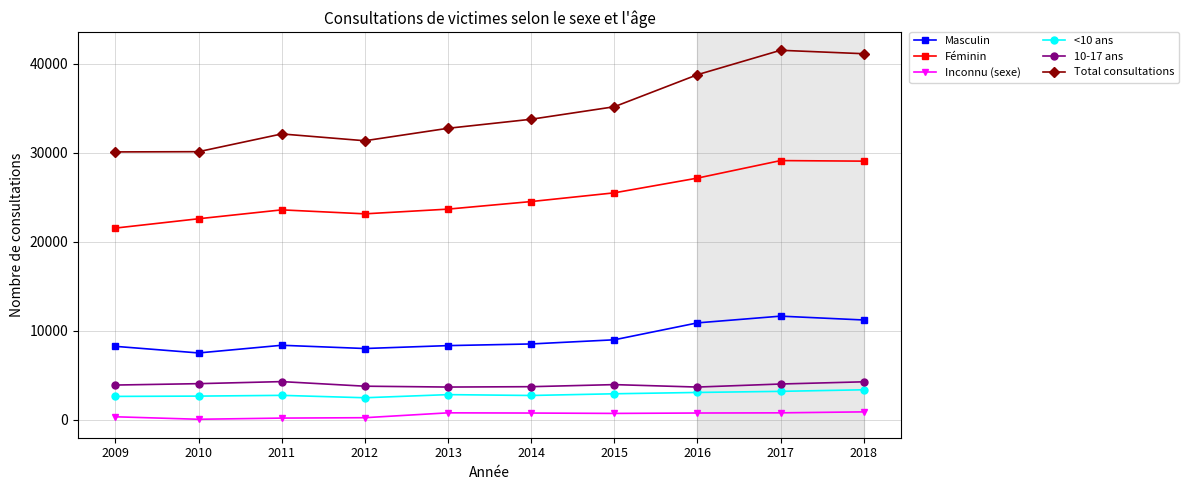

What value does the <10 ans series have at 2009, to the nearest 10?

2610